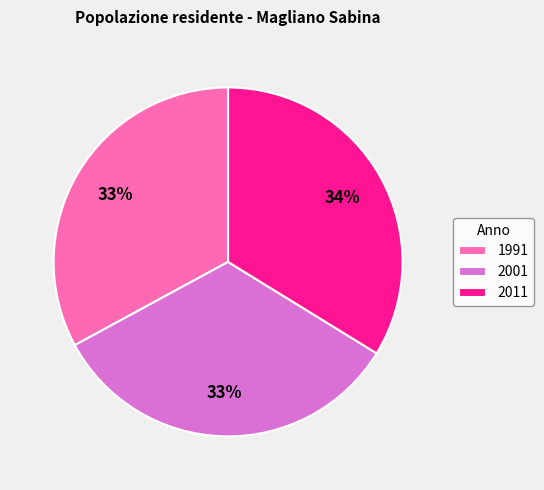

Is there a majority slice in this chart?

No